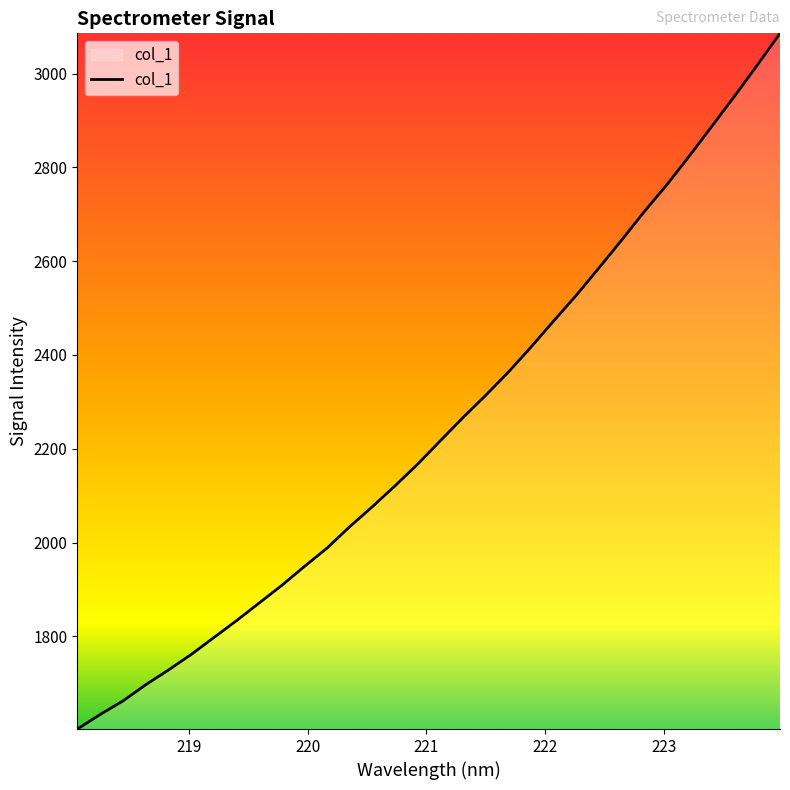

What is the difference between the maximum and minimum values?

1483.7